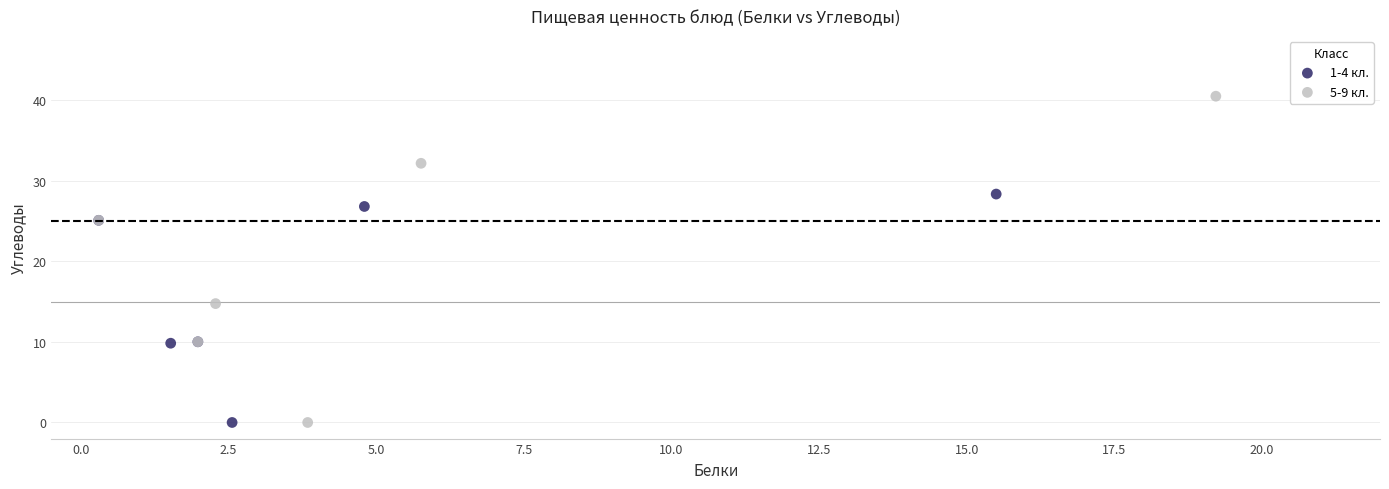

Which series reaches the maximum Y coordinate?

5-9 кл.